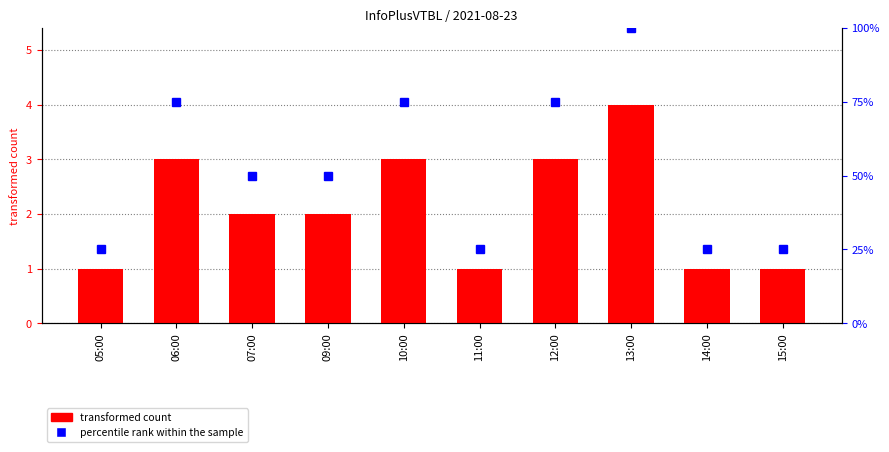

What is the difference between the maximum and minimum values?

3